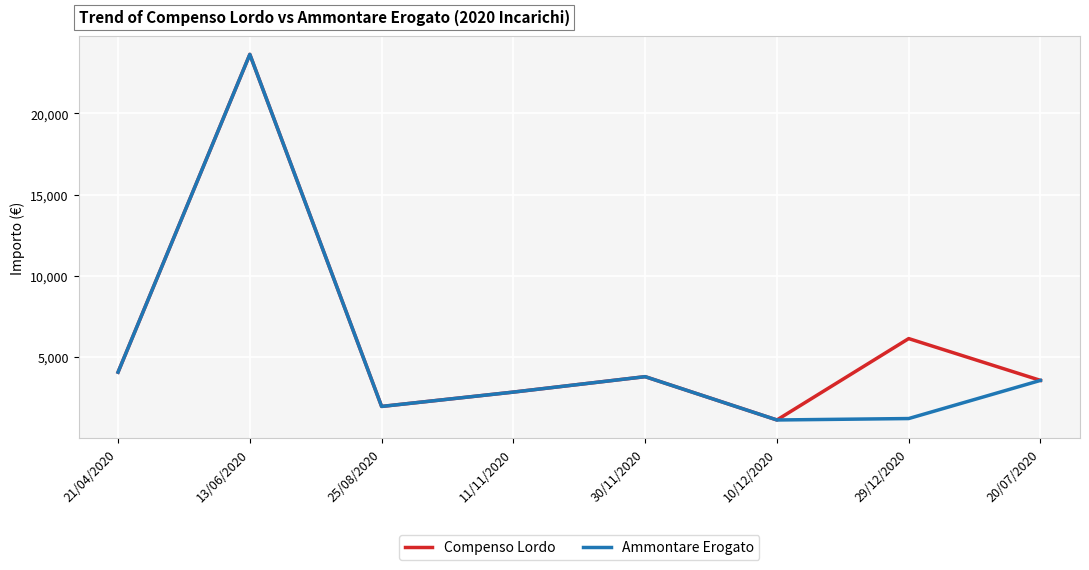

The value of Compenso Lordo at 30/11/2020 is 3806.4. True or false?

True